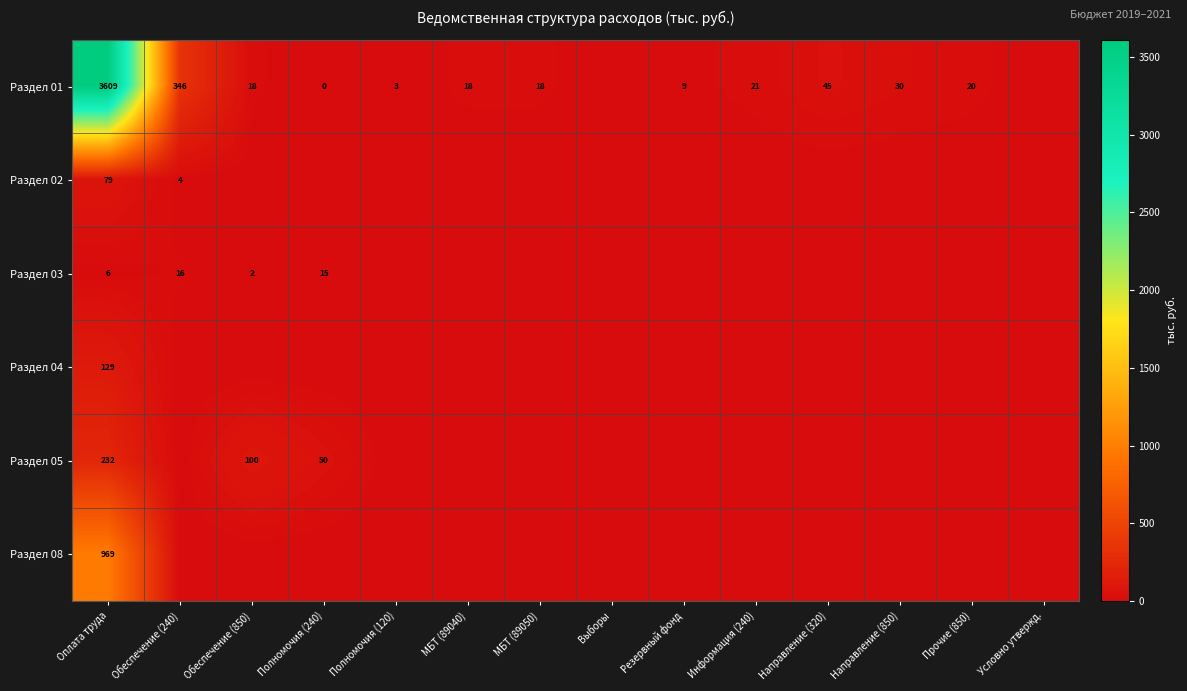

The Раздел 01 series shows 346 at Обеспечение (240). True or false?

True